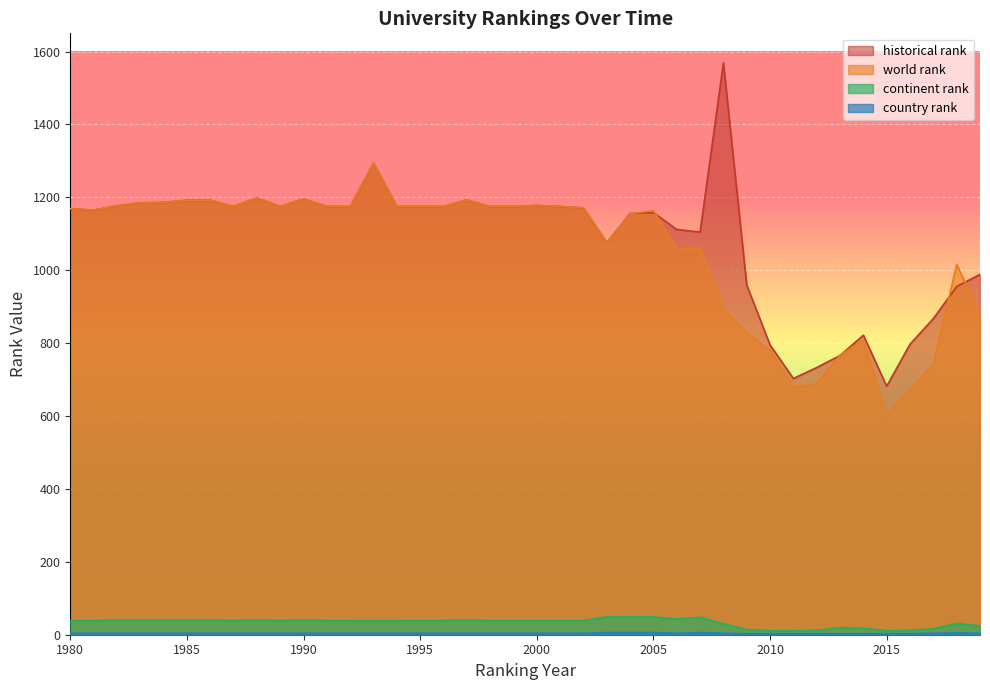

What is the value of the country rank point at the 13th from the left?

4.0